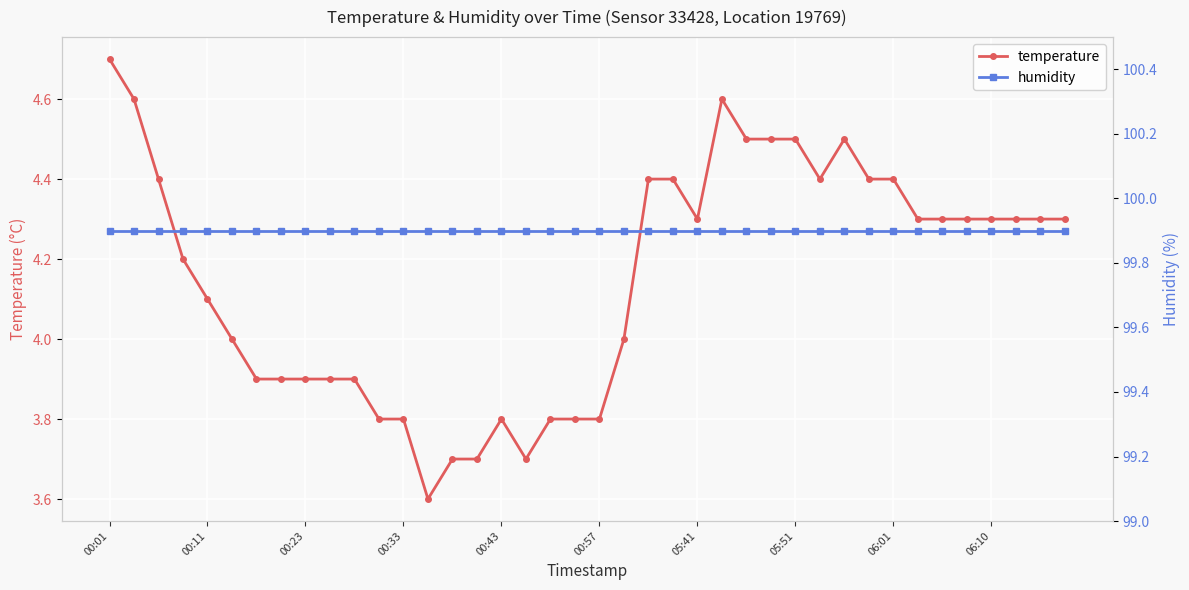

At which label does temperature first exceed 4?

00:01